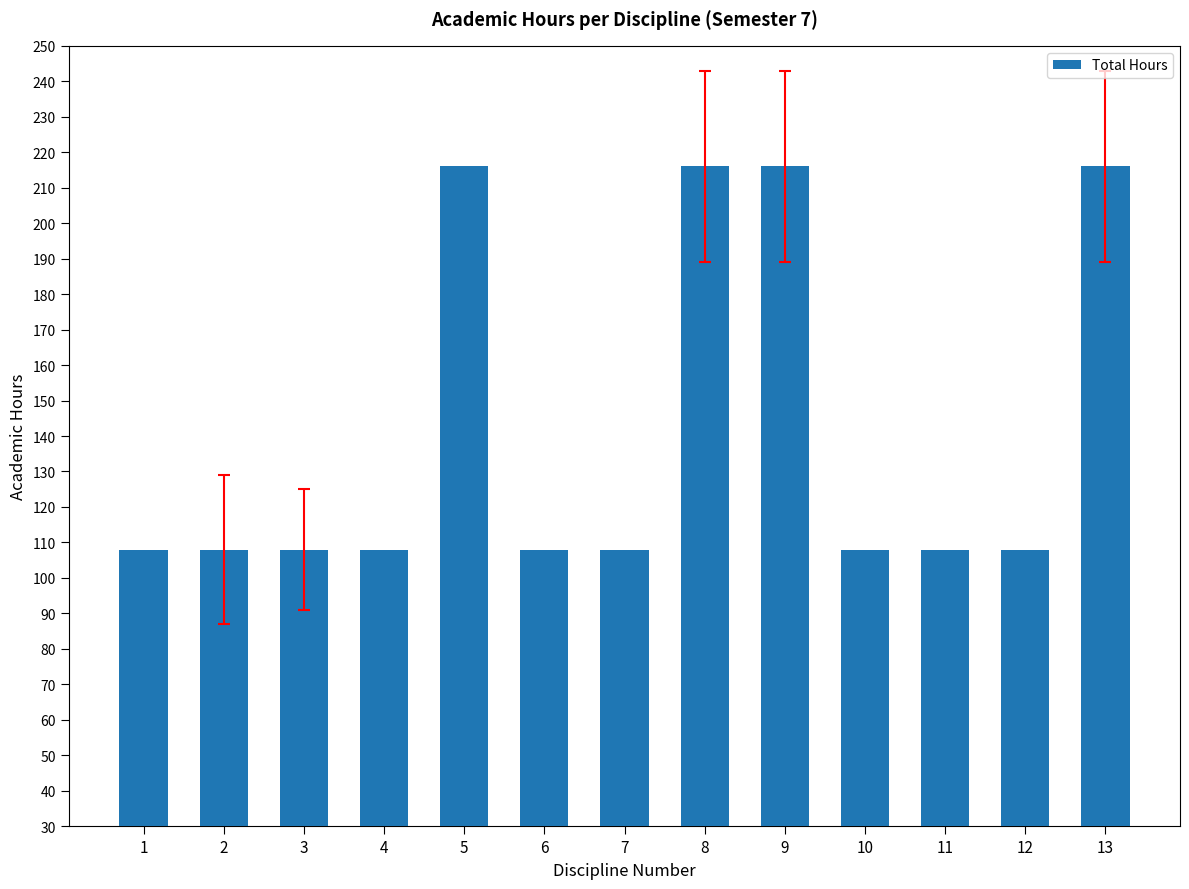

What is the average value?

141